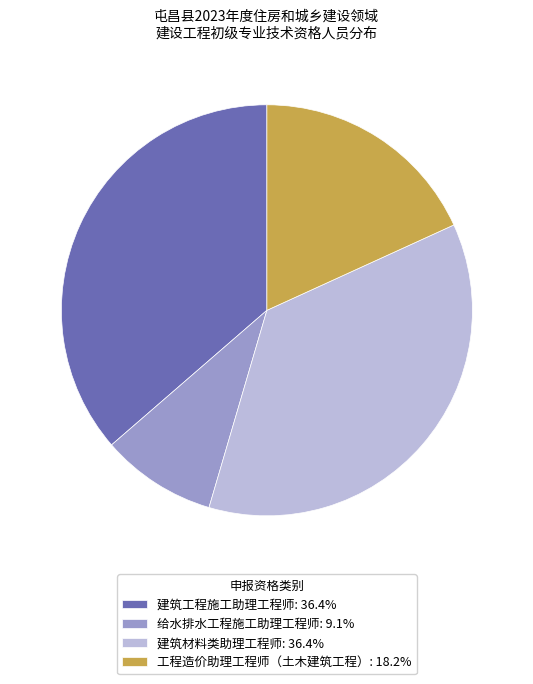

How many slices are in this pie chart?

4